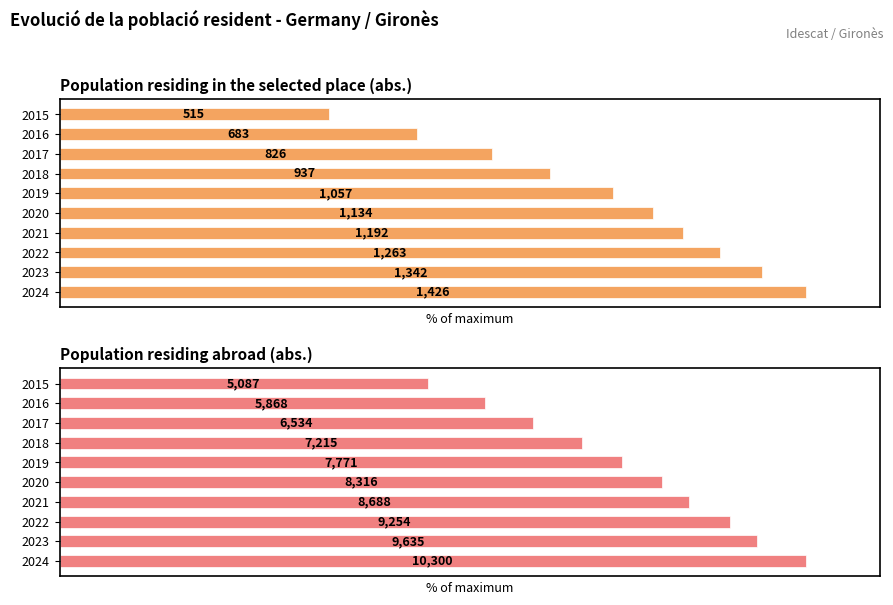

The Population residing abroad (abs.) series shows 89.8 at 2. True or false?

True